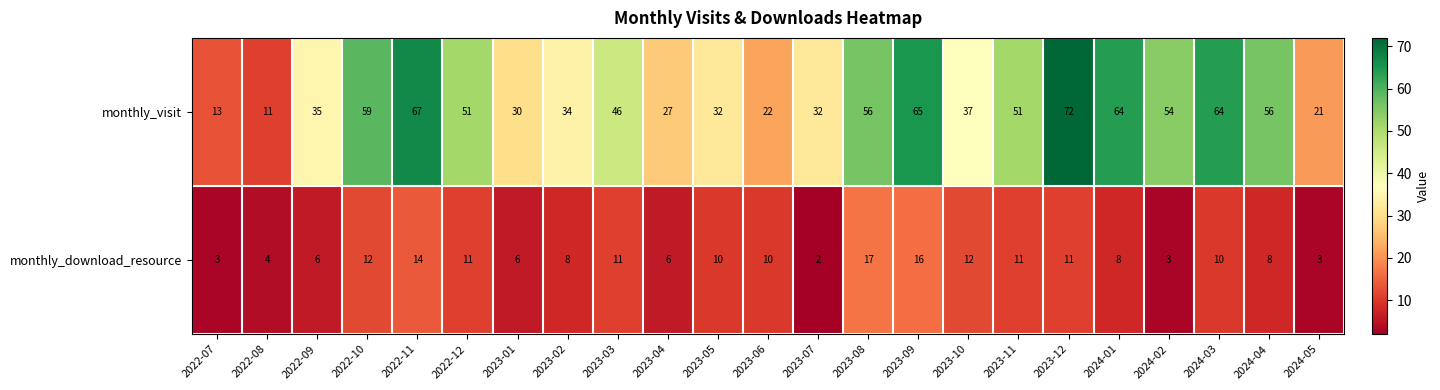

How many values in the monthly_download_resource series are below 10?

11